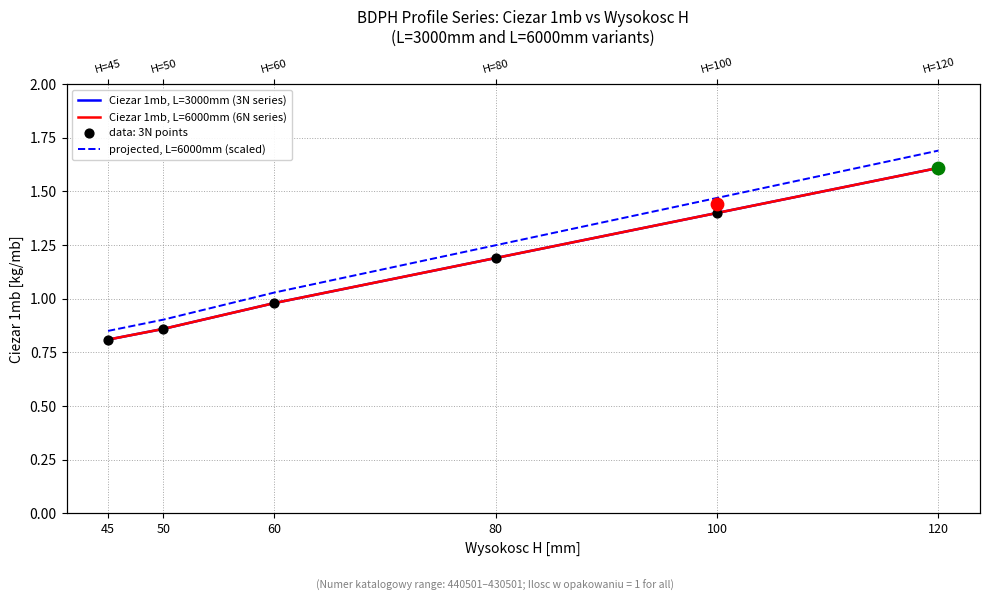

What is the total value across all series at 45?

2.5